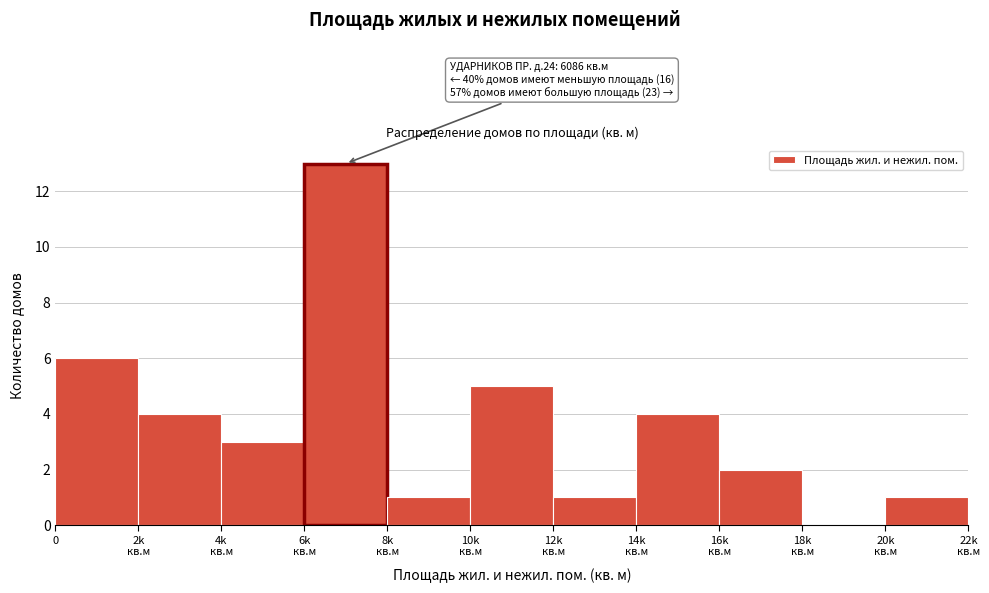

What is the sum of all values?

40